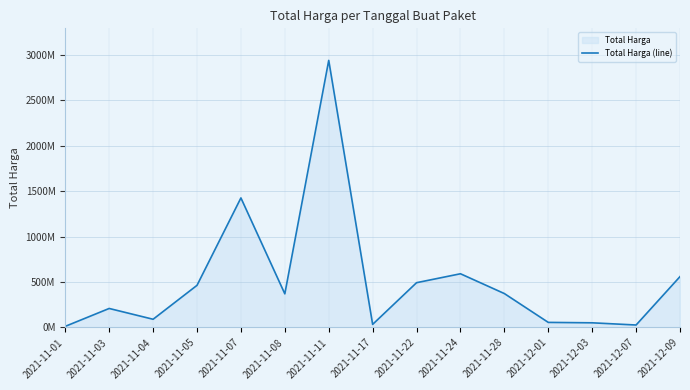

Where is the first local minimum?

2021-11-04